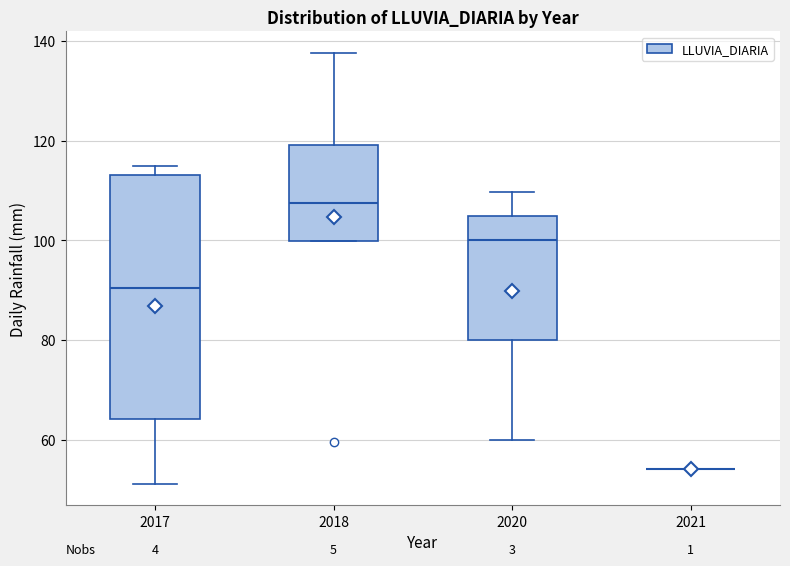

Reading left to right, read every box against the y-axis: the position of its median line, the range the box covers, and the ends of its whiskers. The values are not printed on the chart, so give them approximately, as read against the axis.

2017: median 90, box 64 to 114, whiskers 52 to 116
2018: median 108, box 100 to 120, whiskers 100 to 138
2020: median 100, box 80 to 104, whiskers 60 to 110
2021: box collapsed to a line at 54, whiskers 54 to 54